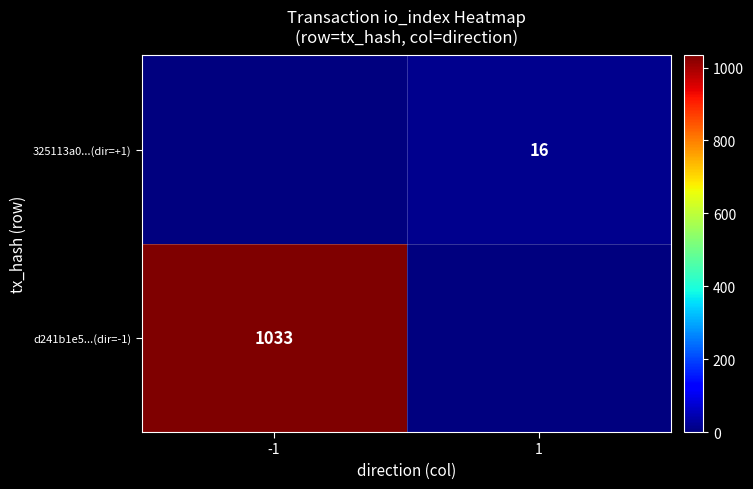

The 325113a0...(dir=+1) series shows 16 at 1. True or false?

True